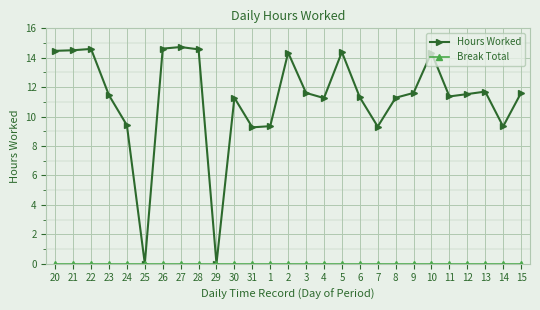

At which label does Hours Worked first exceed 11?

20